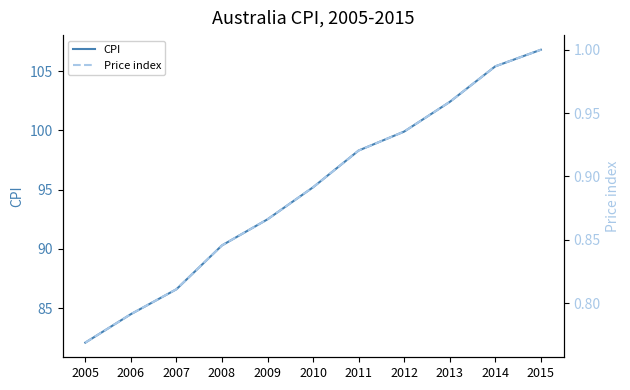

How many lines are shown in the chart?

2